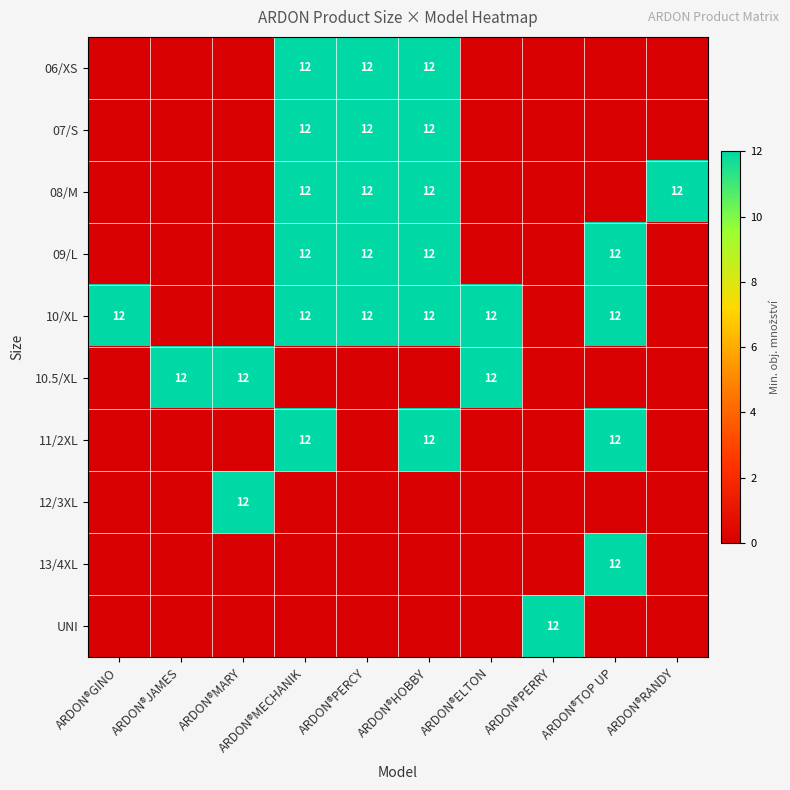

The value of 09/L at ARDON®PERCY is 6. True or false?

False